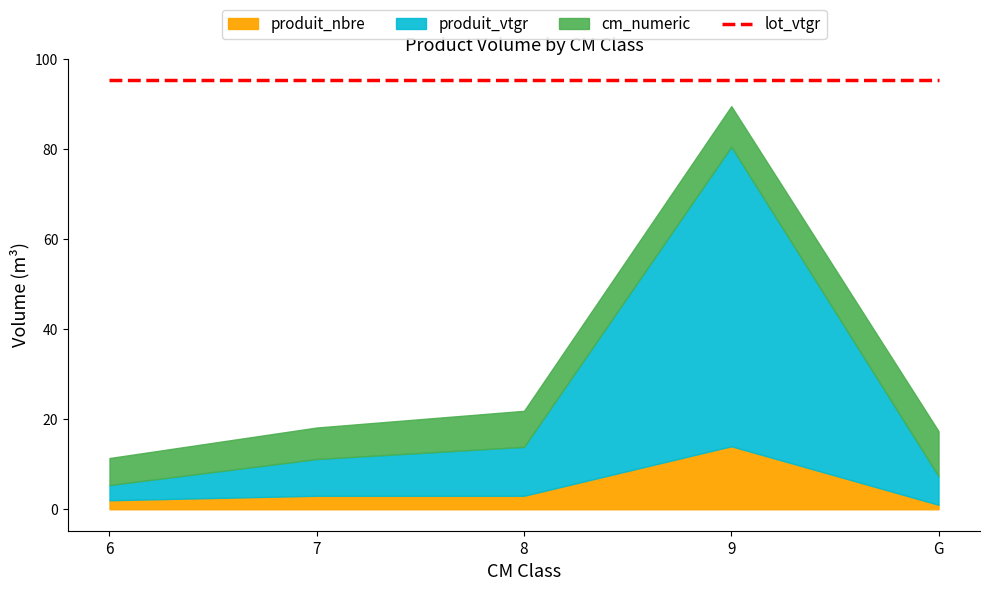

What is the minimum value for produit_vtgr?

3.4